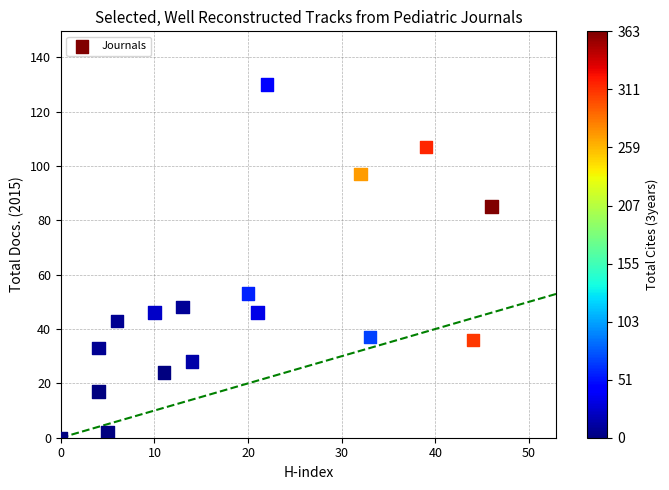

What Y value in the scatter plot is closest to 65?

53